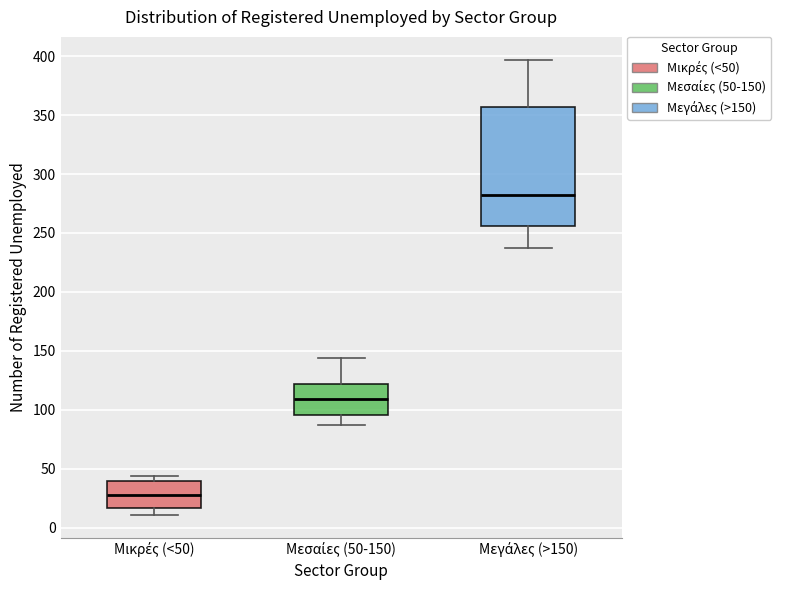

Which box is the tallest, from its lower edge to its upper edge?

Μεγάλες (>150)